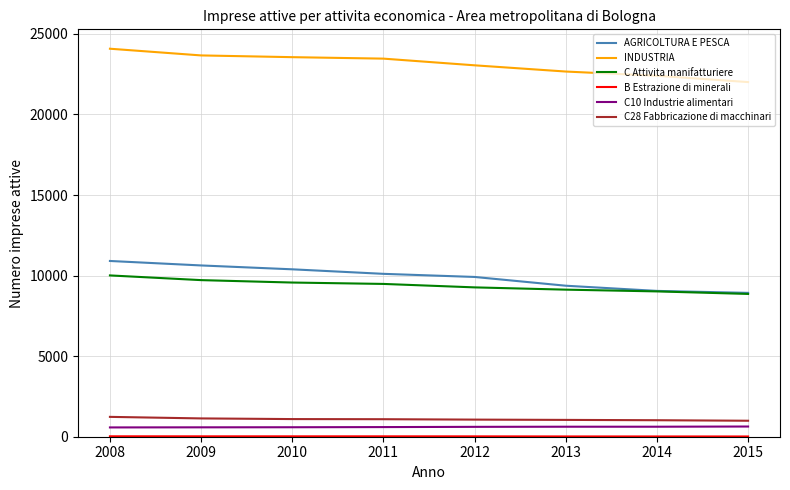

Which series has the largest total across all categories?

INDUSTRIA